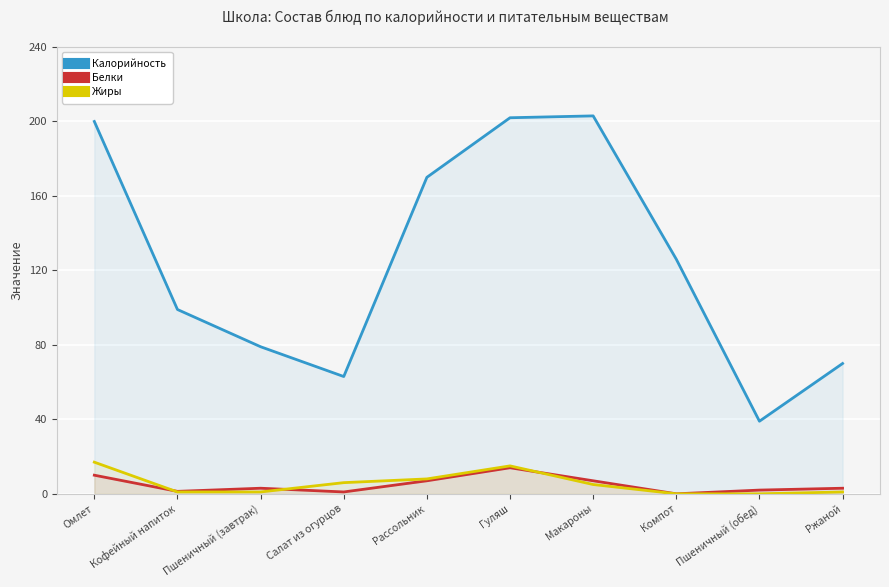

What is the difference between the second highest and minimum values in the Жиры series?

15.0